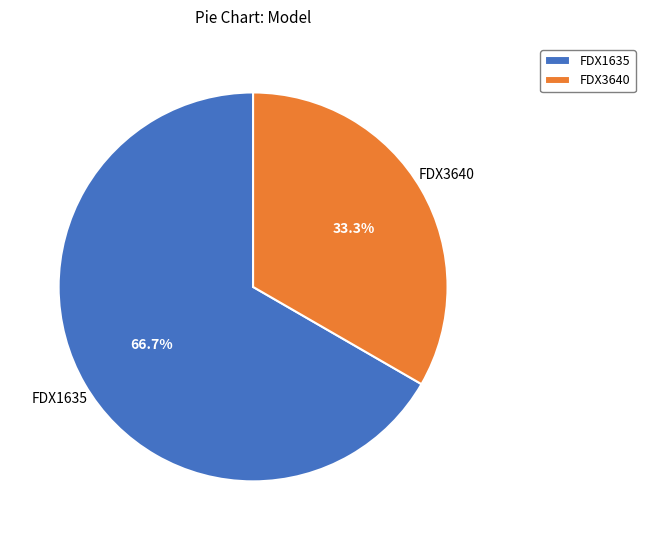

Approximately how many times larger is the value at FDX1635 compared to FDX3640?

2.0